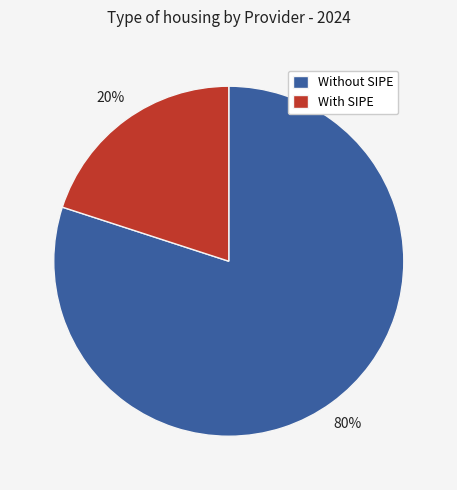

To the nearest percent, what portion does With SIPE represent?

20%